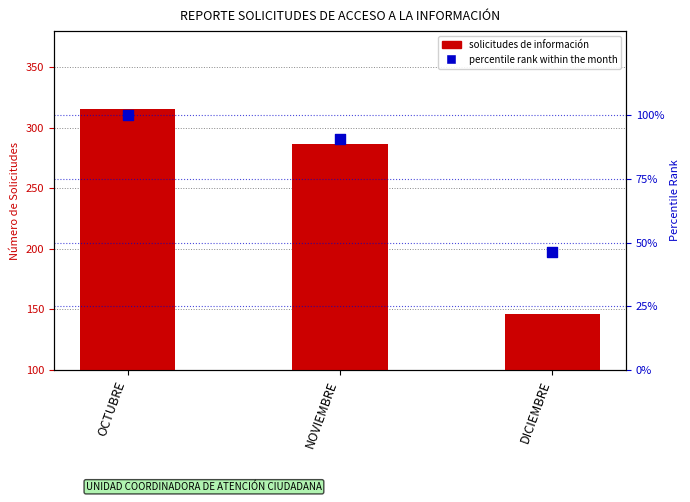

At how many categories does at least one series exceed 80?

3